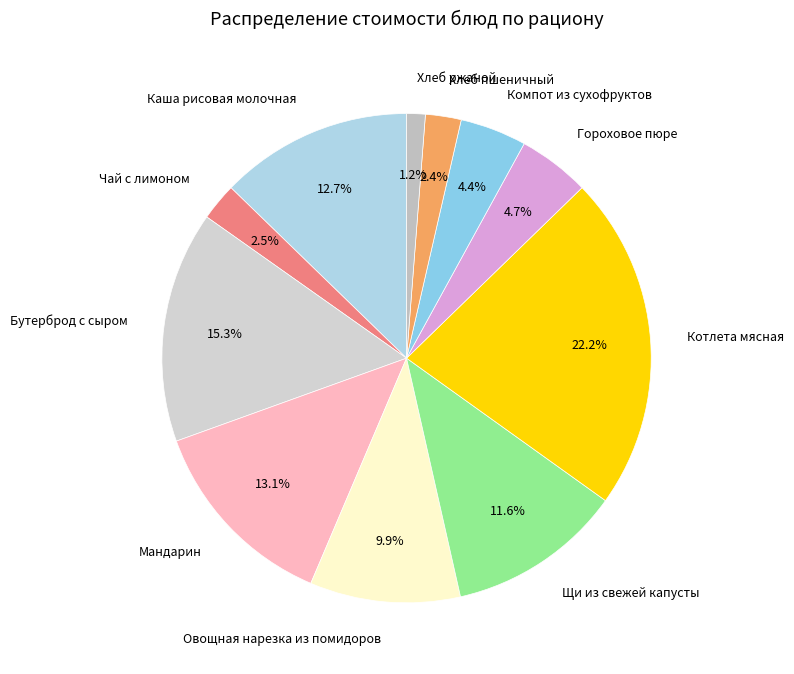

Is the sum of Хлеб пшеничный and Хлеб ржаной greater than half?

No